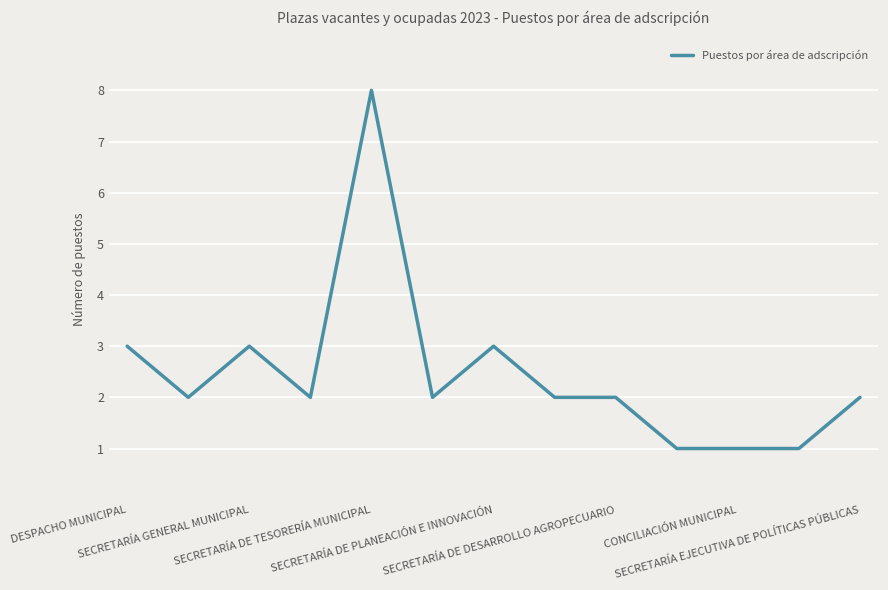

What is the difference between the maximum and minimum values?

7